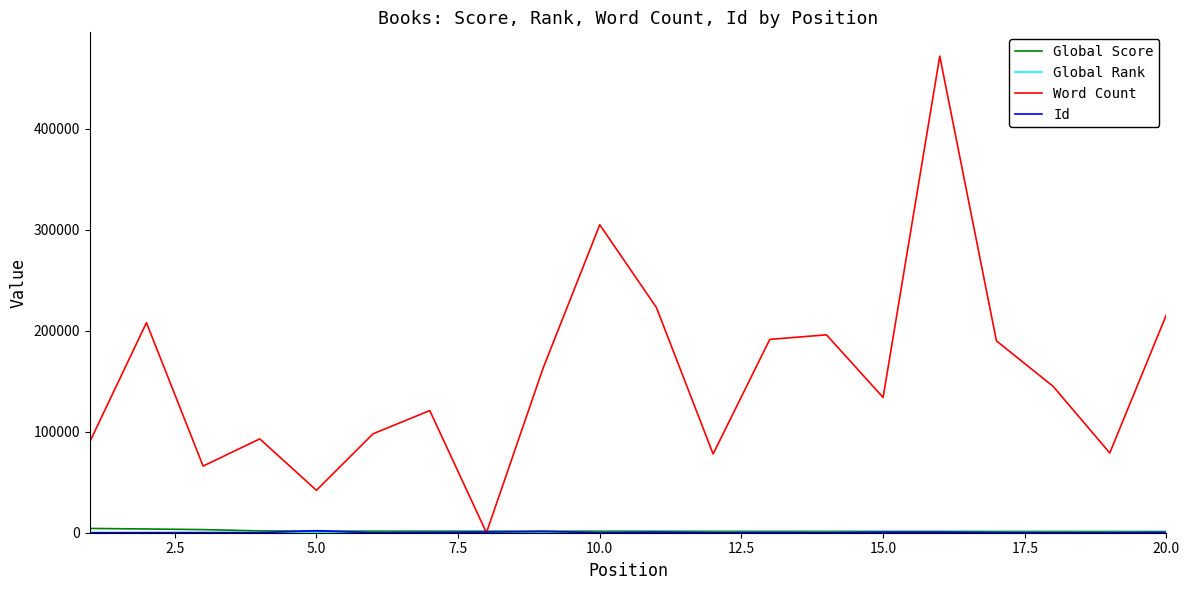

Which series has the largest range (max minus min)?

Word Count